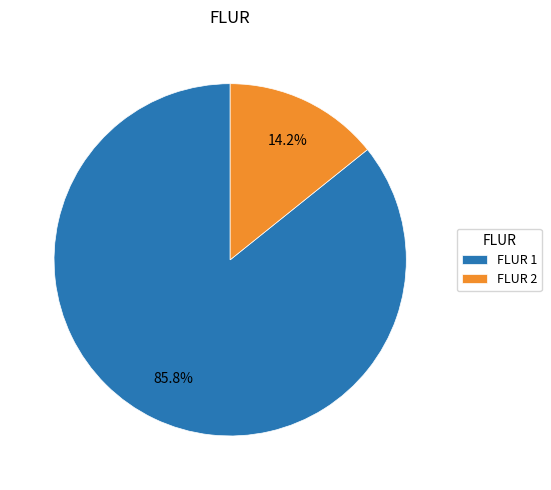

What is the largest slice in the pie chart?

FLUR 1